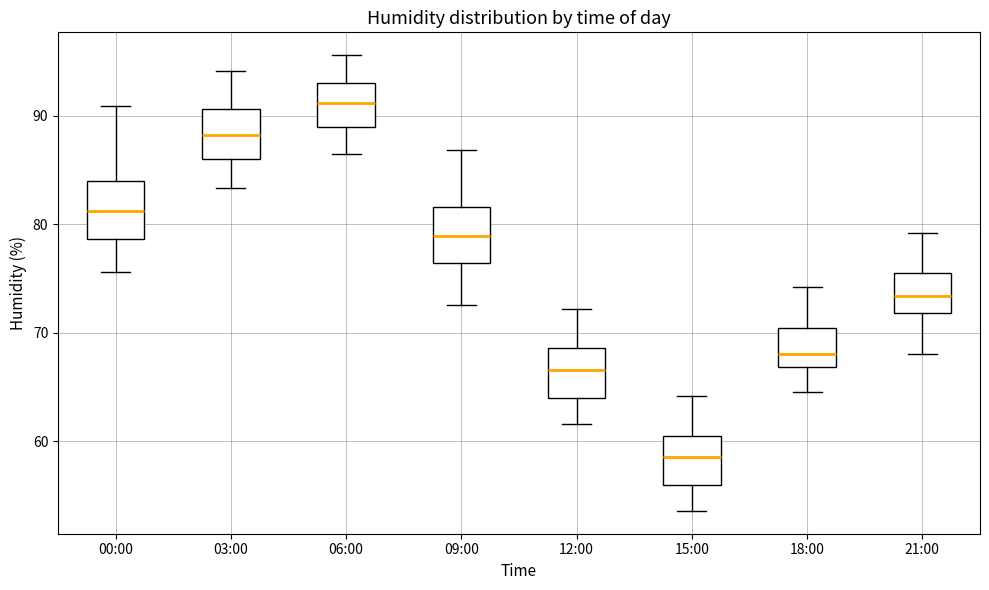

Which box has the lowest median line?

15:00